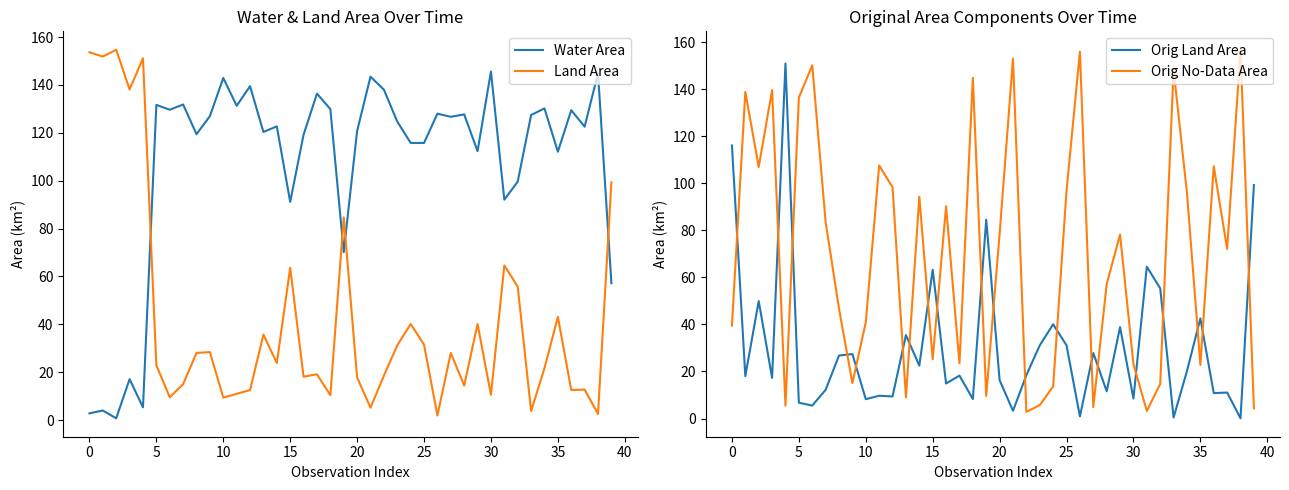

Where is Orig Land Area nearest to the value 75?

19